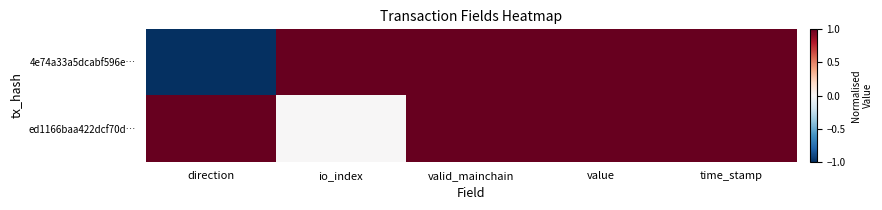

Reading left to right, list all the values displayed in this chart.

4e74a33a5dcabf596e…: direction=-1.0	io_index=1.0	valid_mainchain=1.0	value=1.0	time_stamp=1.0
ed1166baa422dcf70d…: direction=1.0	io_index=0.0	valid_mainchain=1.0	value=1.0	time_stamp=1.0